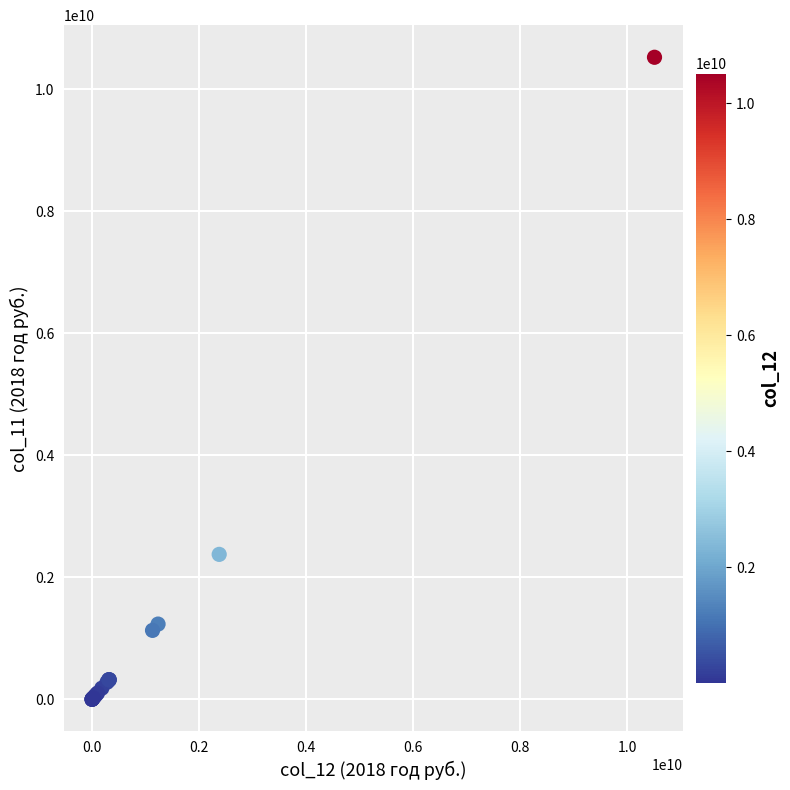

What Y value in the scatter plot is closest to 5261590543?

2376828421